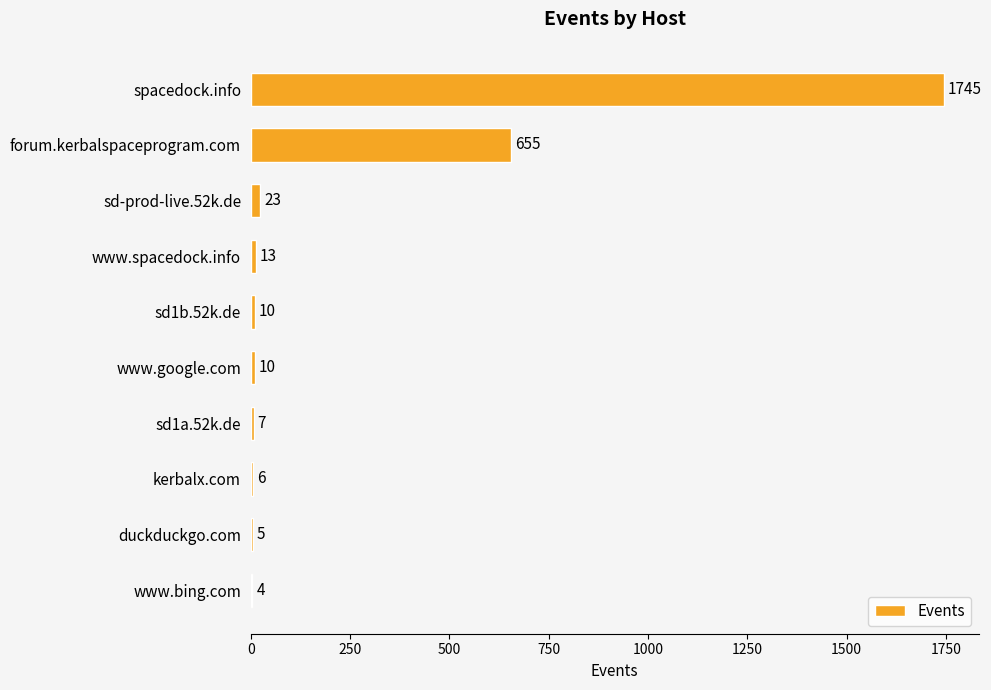

Reading top to bottom, extract all data points from this chart.

spacedock.info=1745	forum.kerbalspaceprogram.com=655	sd-prod-live.52k.de=23	www.spacedock.info=13	sd1b.52k.de=10	www.google.com=10	sd1a.52k.de=7	kerbalx.com=6	duckduckgo.com=5	www.bing.com=4